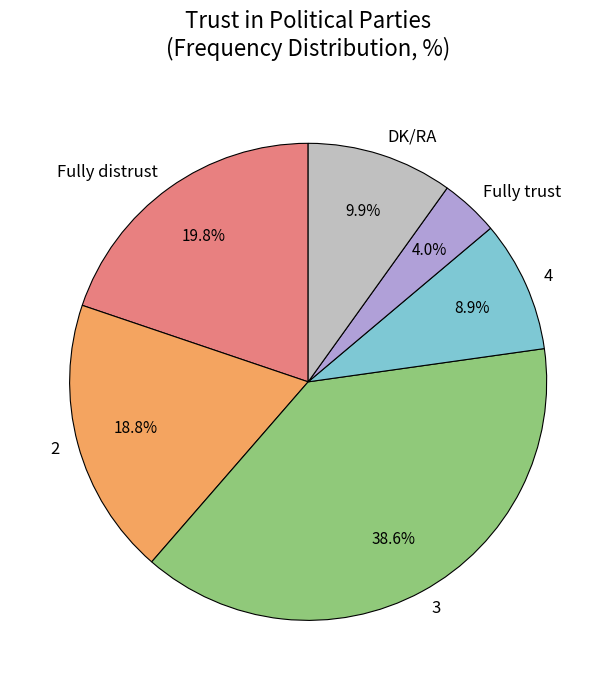

The Fully distrust slice represents 27% of the pie. True or false?

False